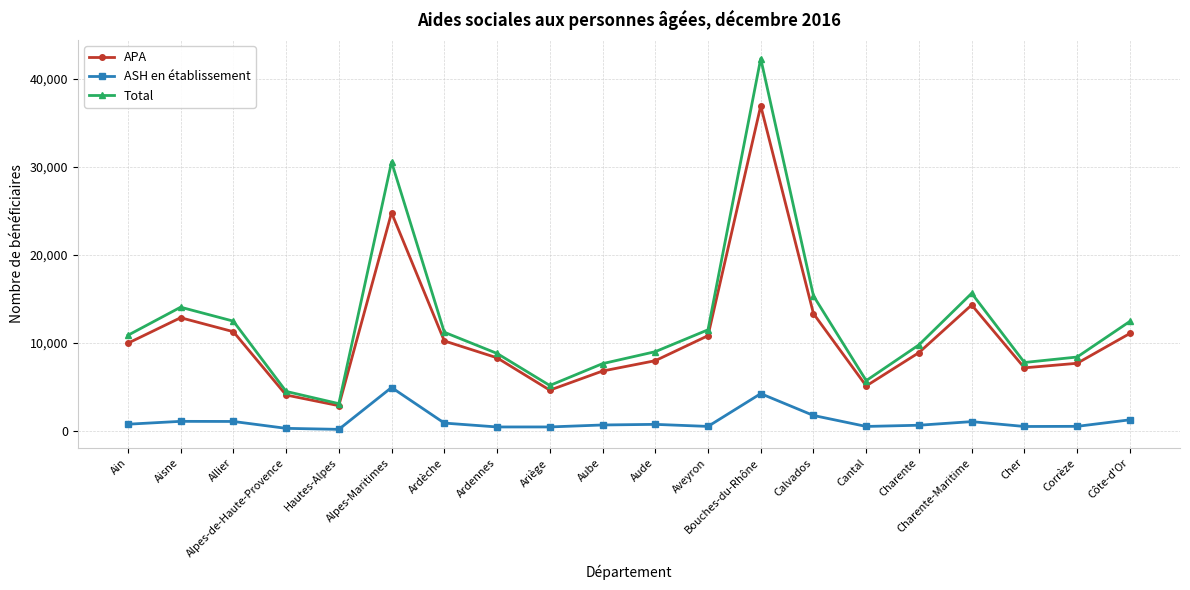

List the series in order of their peak value, highest first.

Total, APA, ASH en établissement